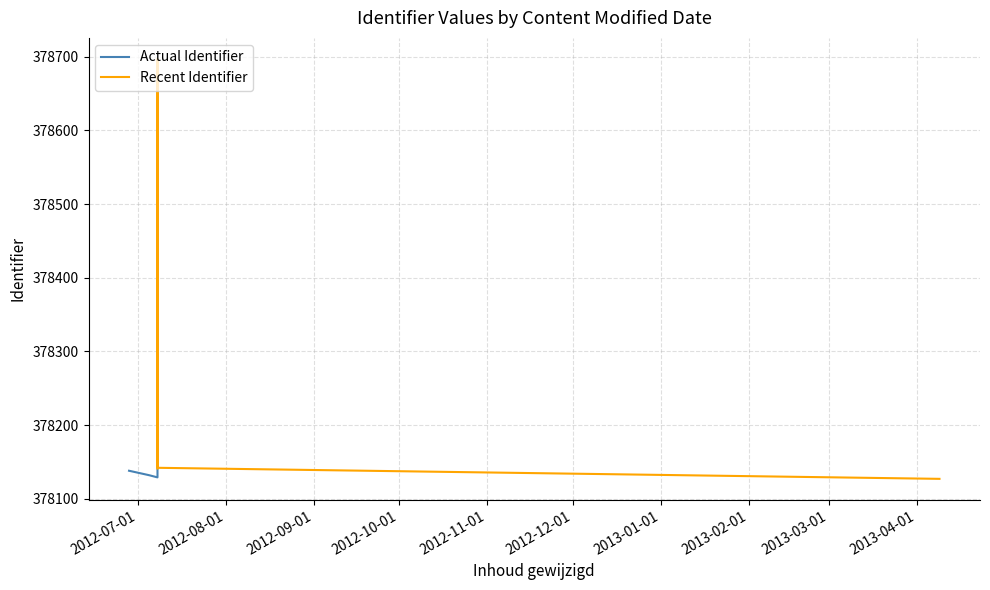

Does the chart have visible grid lines?

Yes